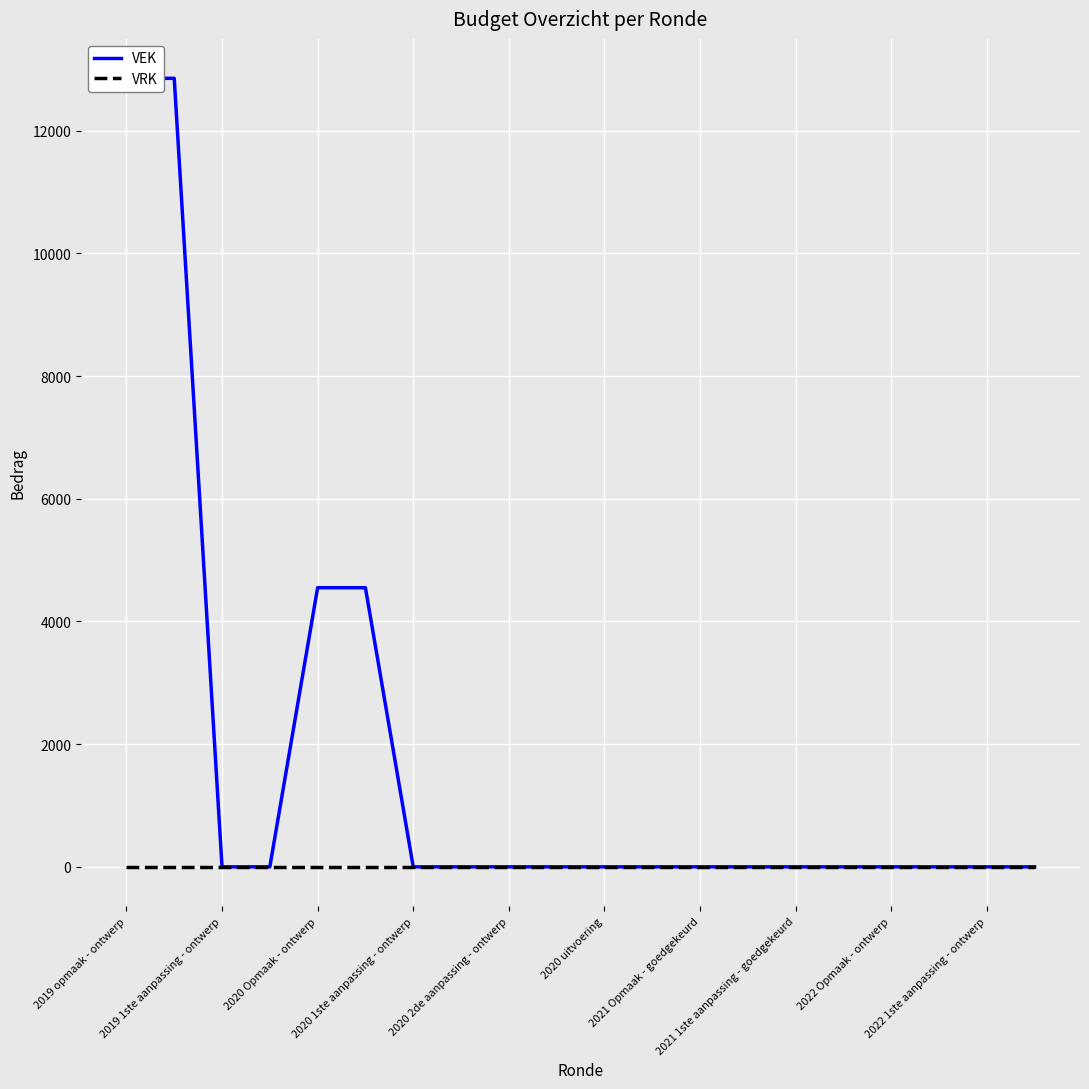

Count the number of data series in this chart.

2